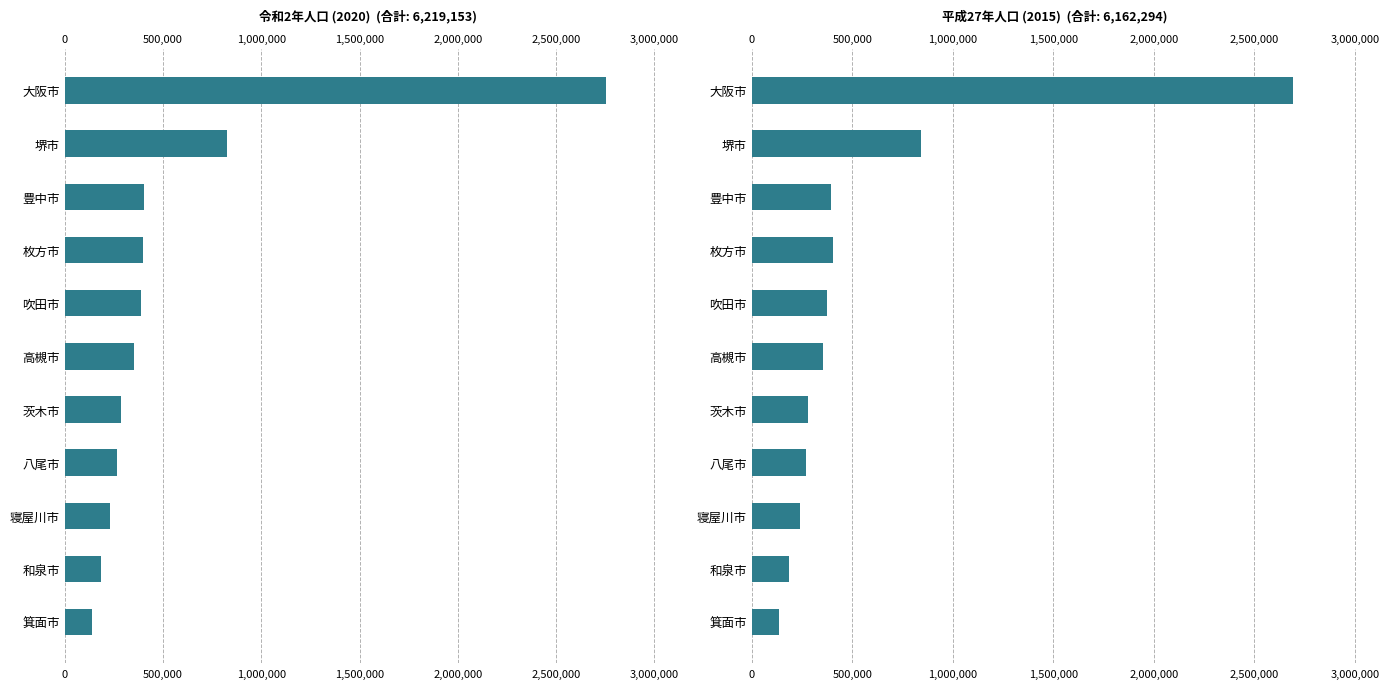

What is the value of the 平成27年人口(2015) bar at the 5th from the left?

374468